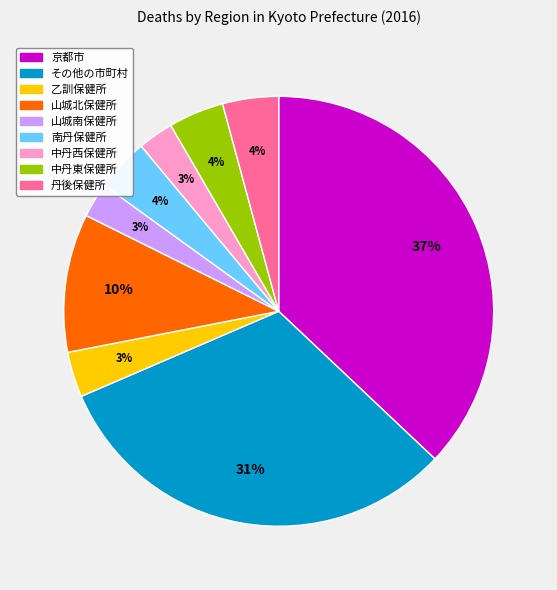

True or false: 山城北保健所 accounts for 1% of the total.

False